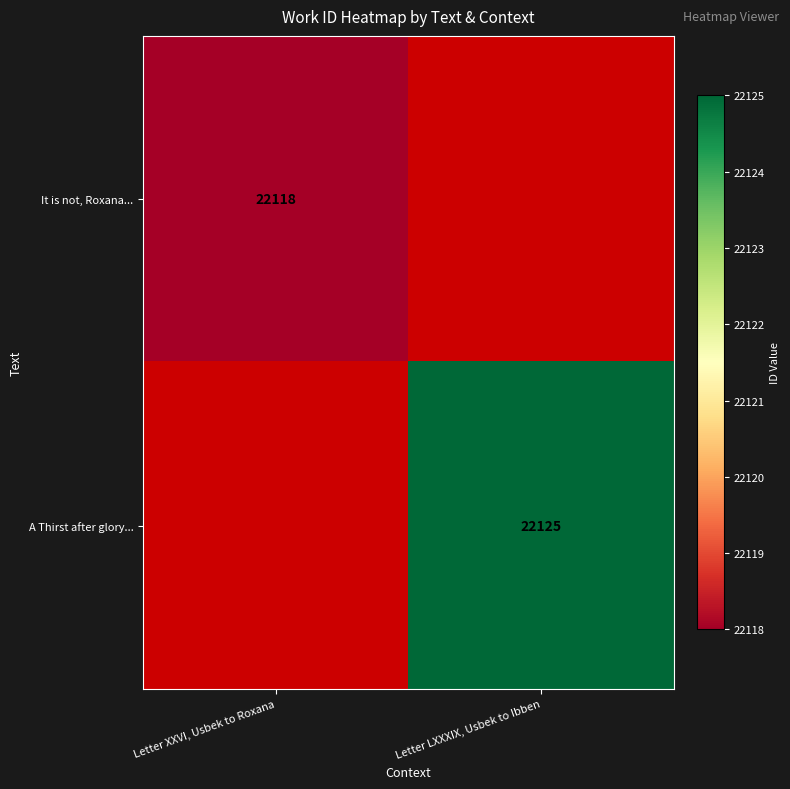

True or false: A Thirst after glory... has a value of 22125 at Letter LXXXIX, Usbek to Ibben.

True